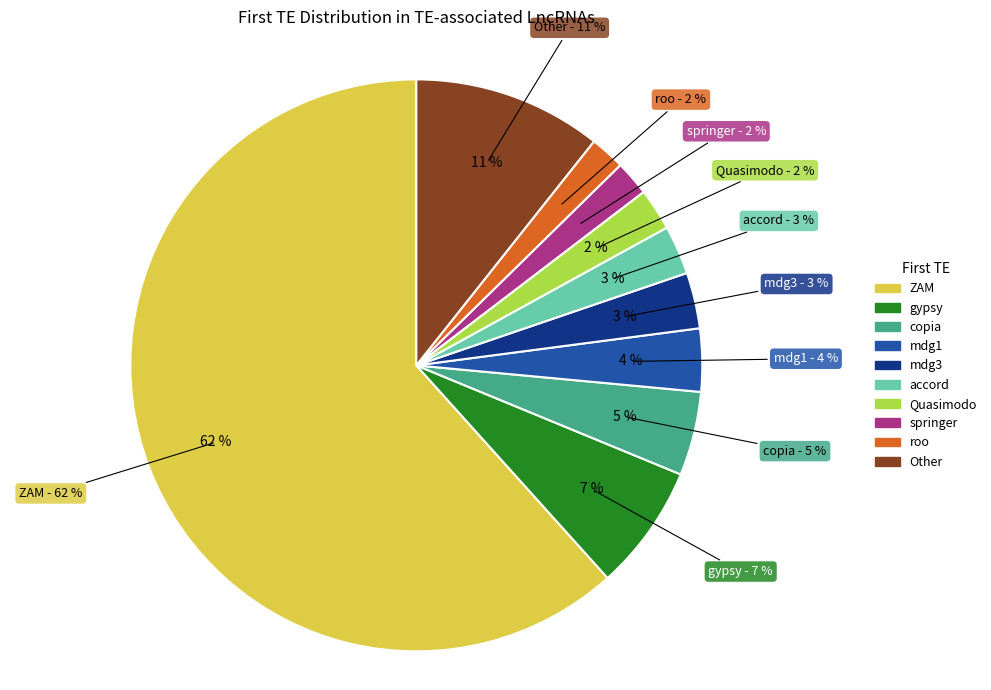

What is the change in value from mdg3 to accord?

-1